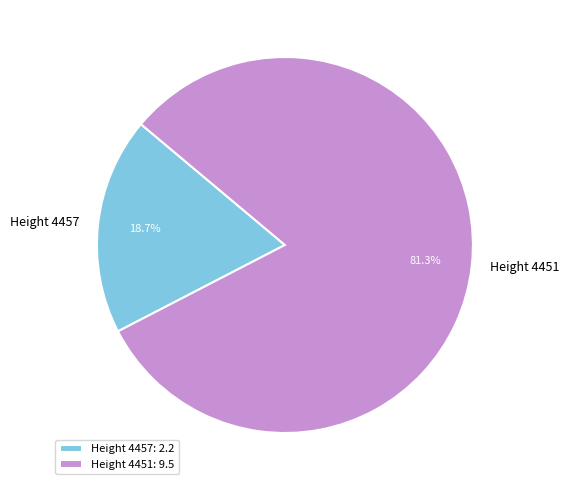

Which category has the smallest portion of the pie?

Height 4457